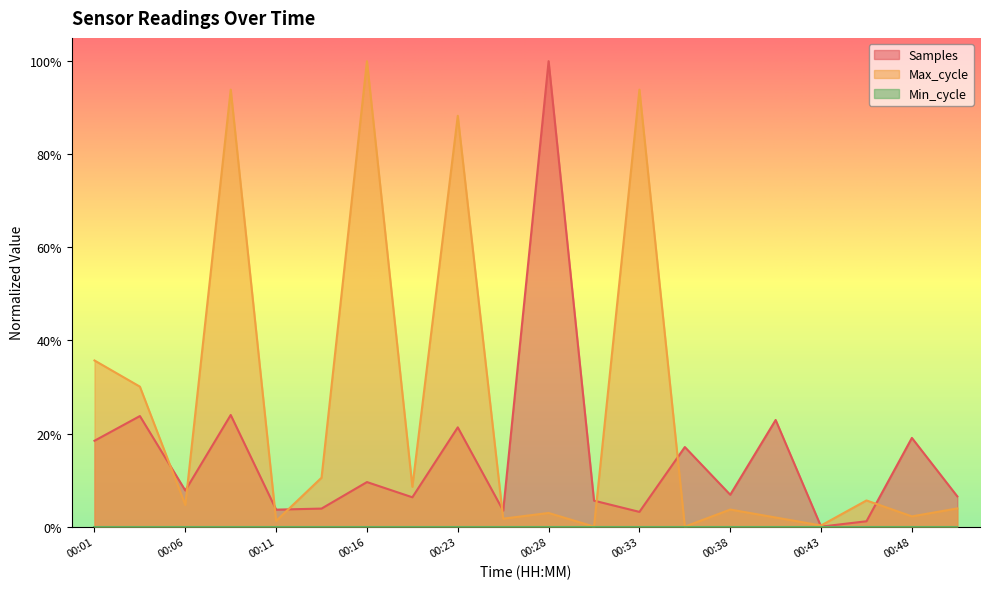

Which series changed the most between 00:23 and 00:38?

Max_cycle